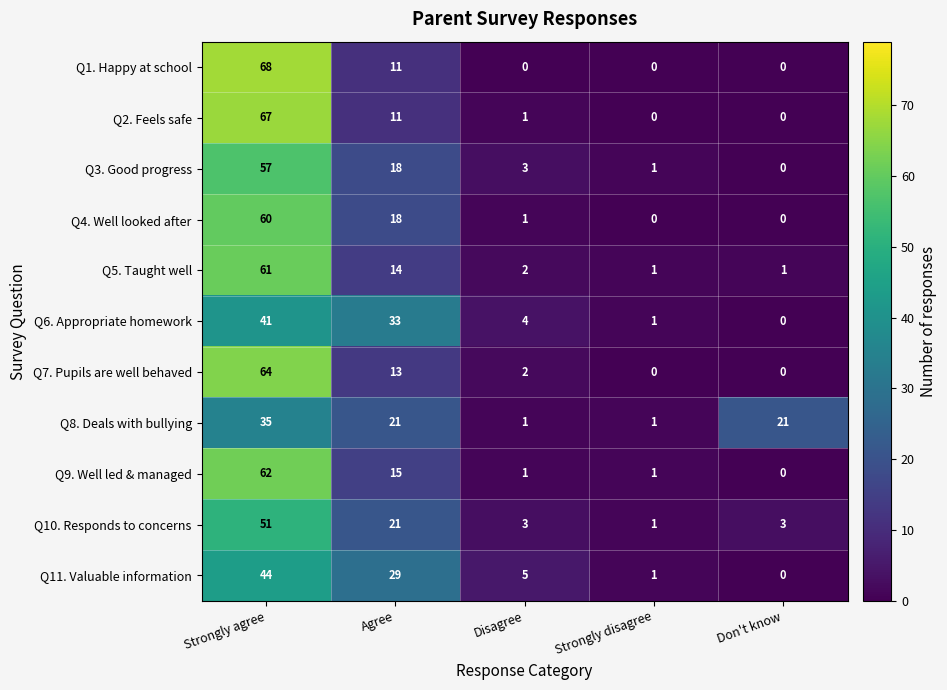

Which category has the highest value in the Q1. Happy at school series?

Strongly agree